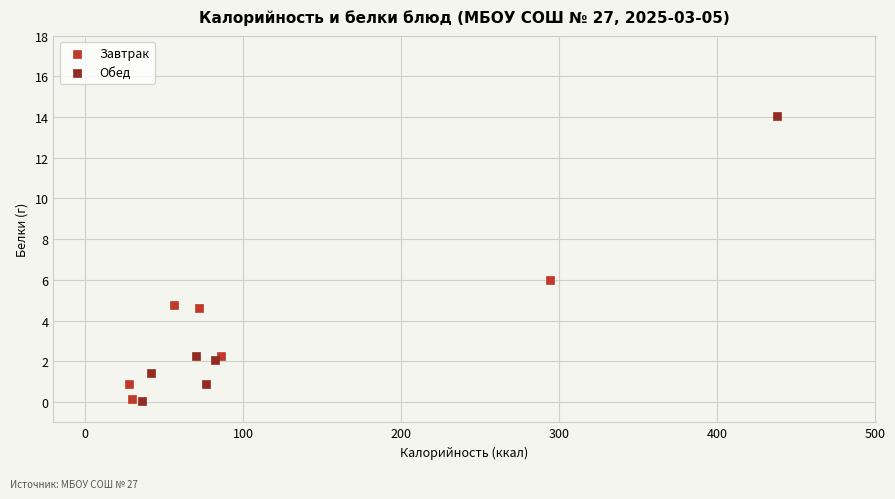

Which series reaches the maximum Y coordinate?

Обед